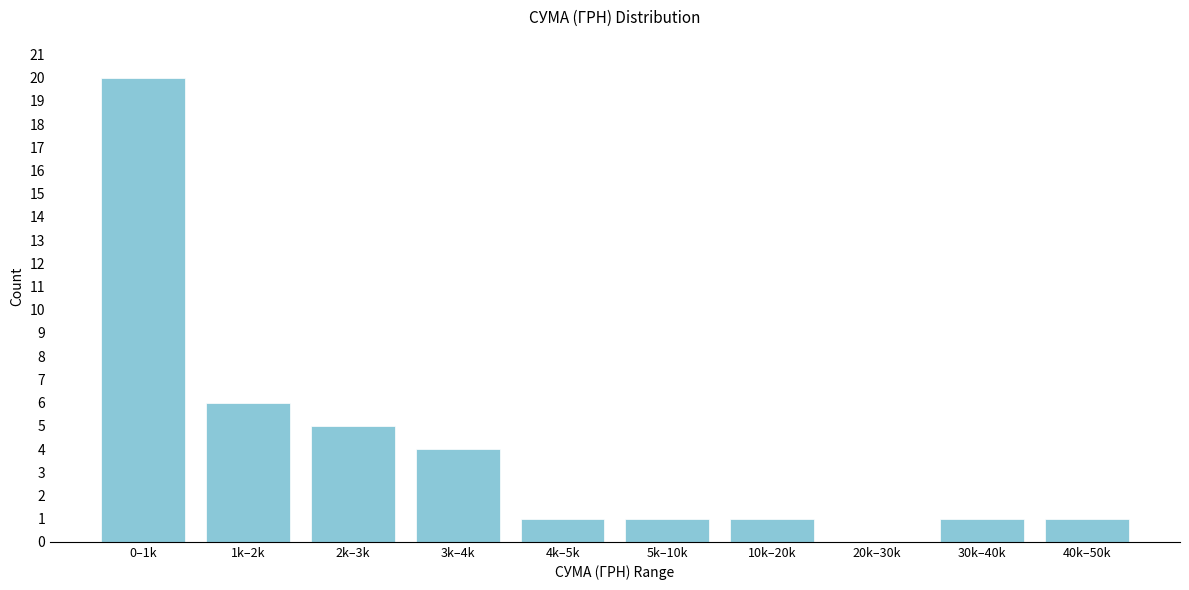

Reading right to left, what are all the values shown in this chart?

40k–50k=1	30k–40k=1	20k–30k=0	10k–20k=1	5k–10k=1	4k–5k=1	3k–4k=4	2k–3k=5	1k–2k=6	0–1k=20